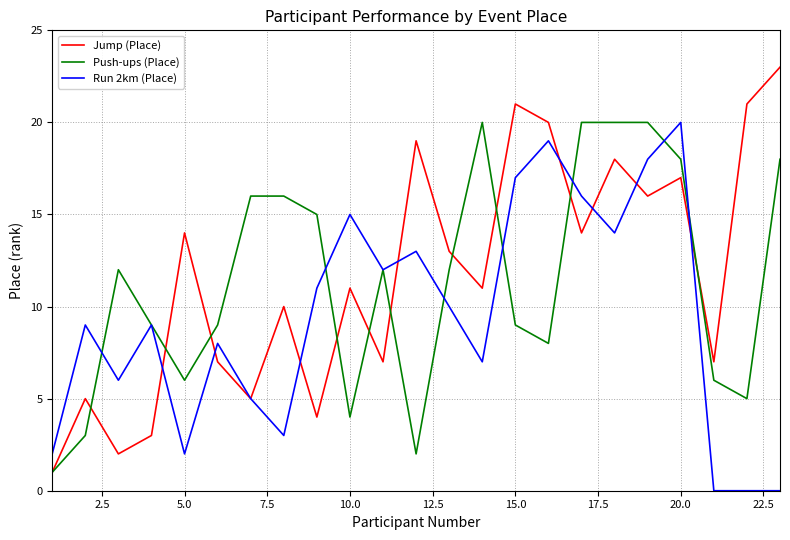

Which series has the widest spread of values?

Jump (Place)